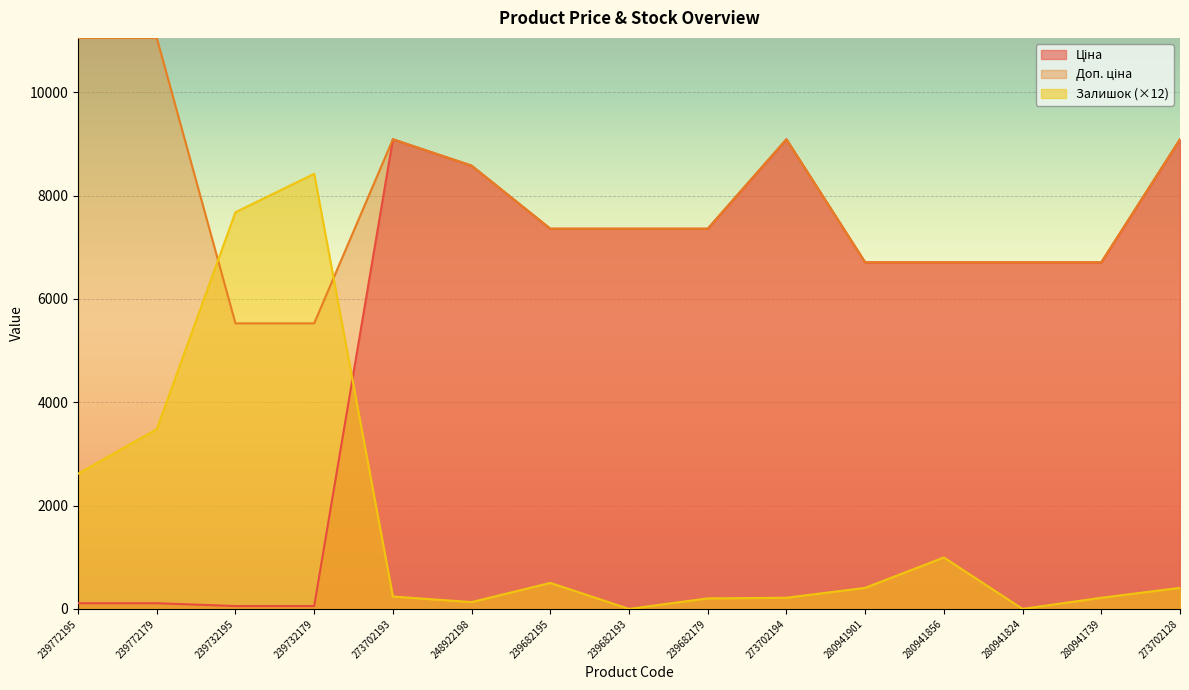

What is the label of the 1st point from the right?

273702128